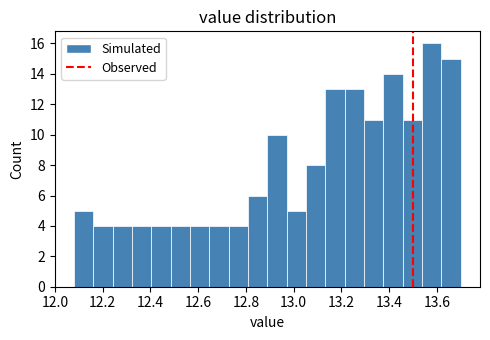

Which range on the x-axis has the tallest bar?

13.54 to 13.62